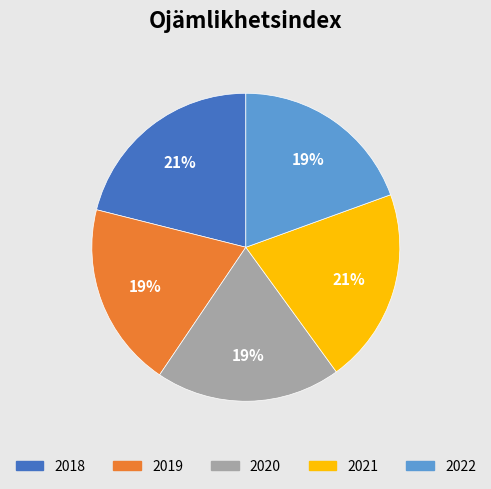

Which category has the biggest portion of the pie?

2018